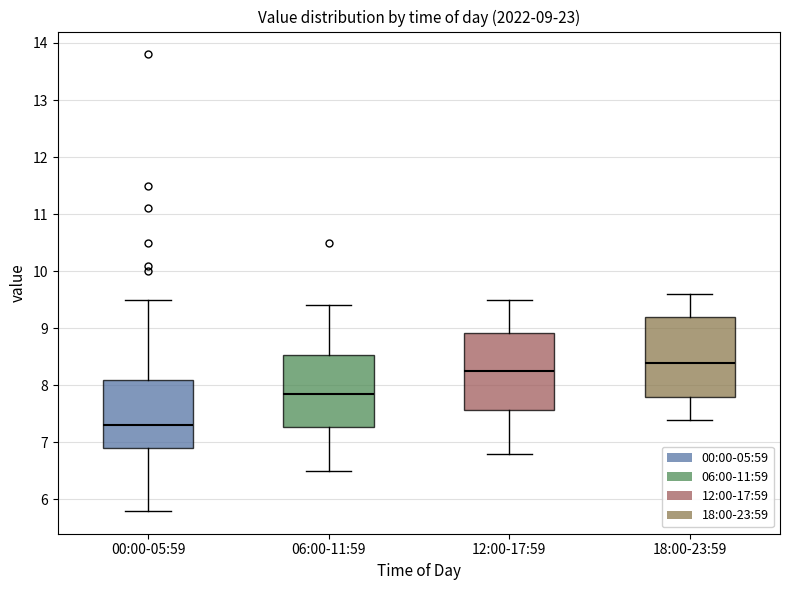

Which box's median line is the lowest?

00:00-05:59